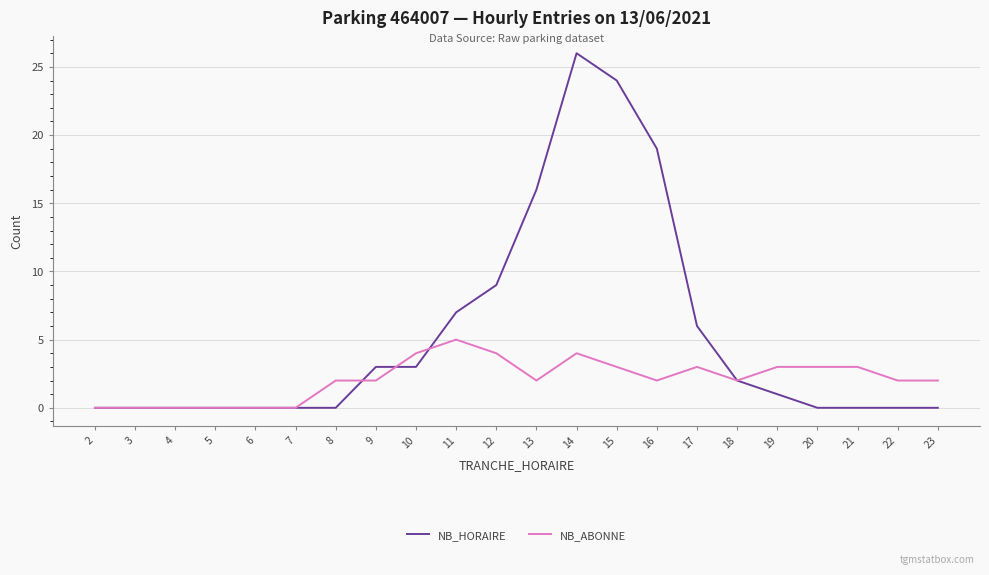

What is the sum of all NB_ABONNE values?

46